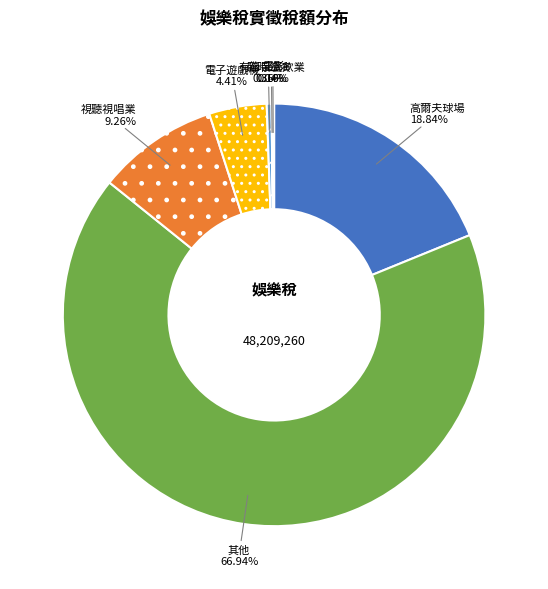

Which slice is the largest?

其他